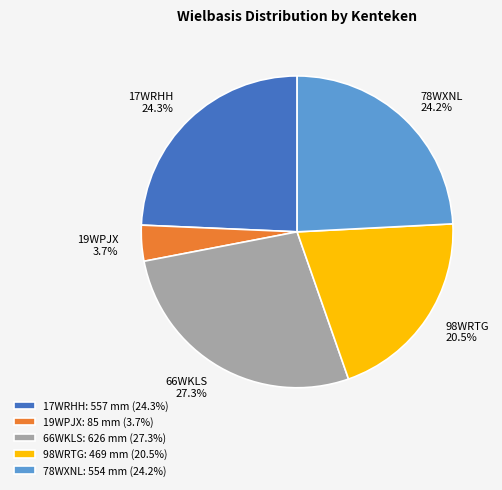

Which category has the biggest portion of the pie?

66WKLS